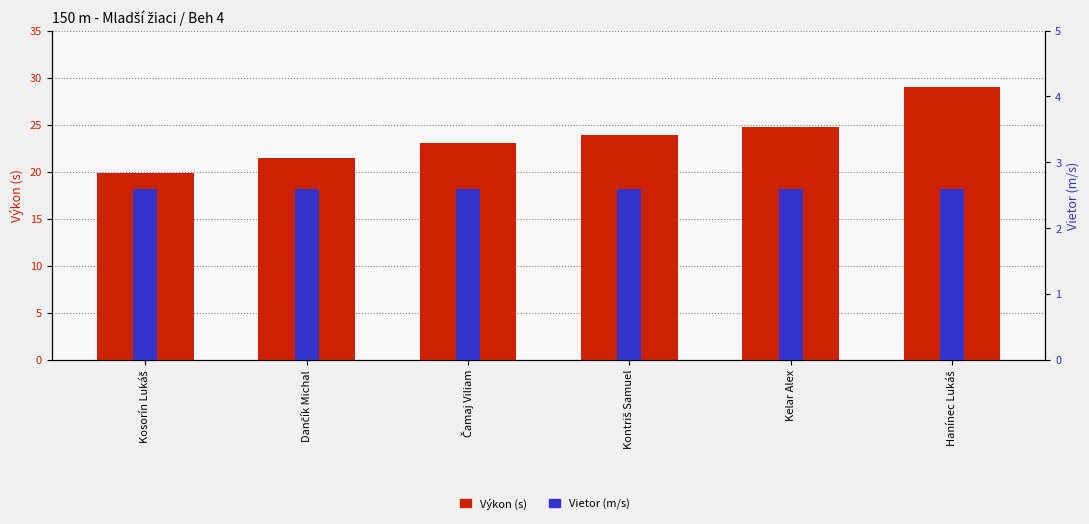

The Výkon (s) series shows 24.7 at Kelar Alex. True or false?

True